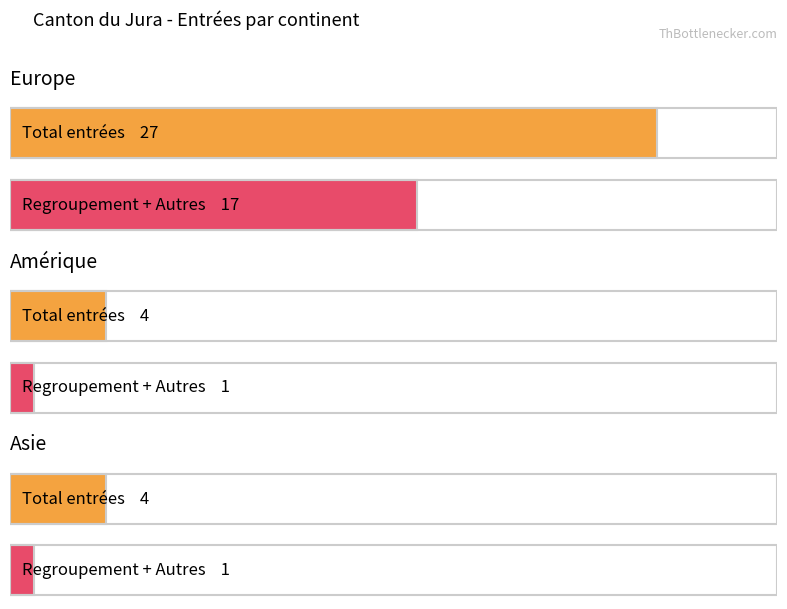

Which series has the largest total across all categories?

Total Entrées